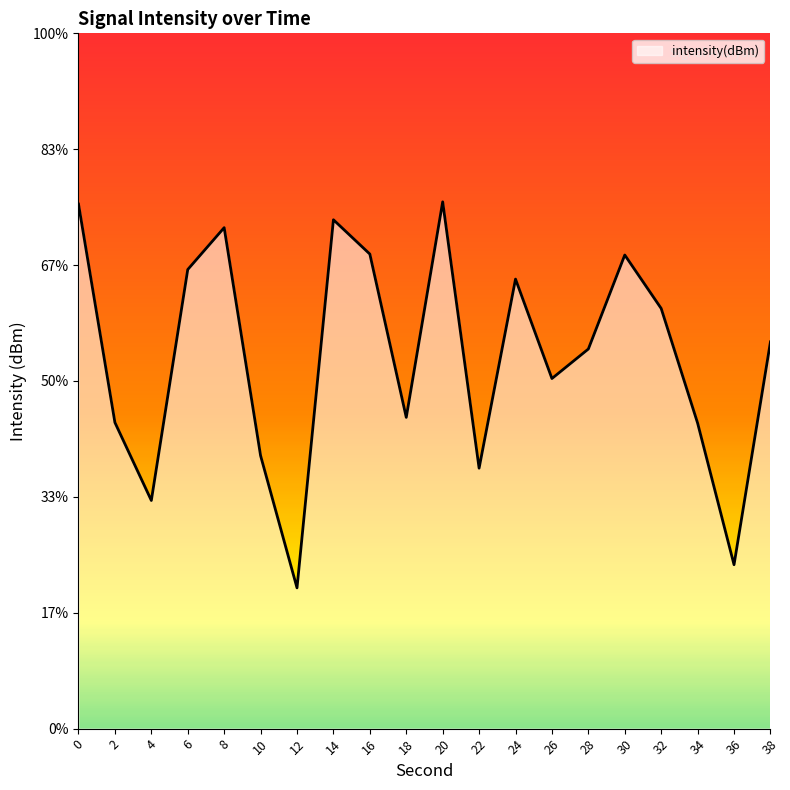

List the labels in order of value, smallest first.

12, 36, 4, 22, 10, 34, 2, 18, 26, 28, 38, 32, 24, 6, 30, 16, 8, 14, 0, 20